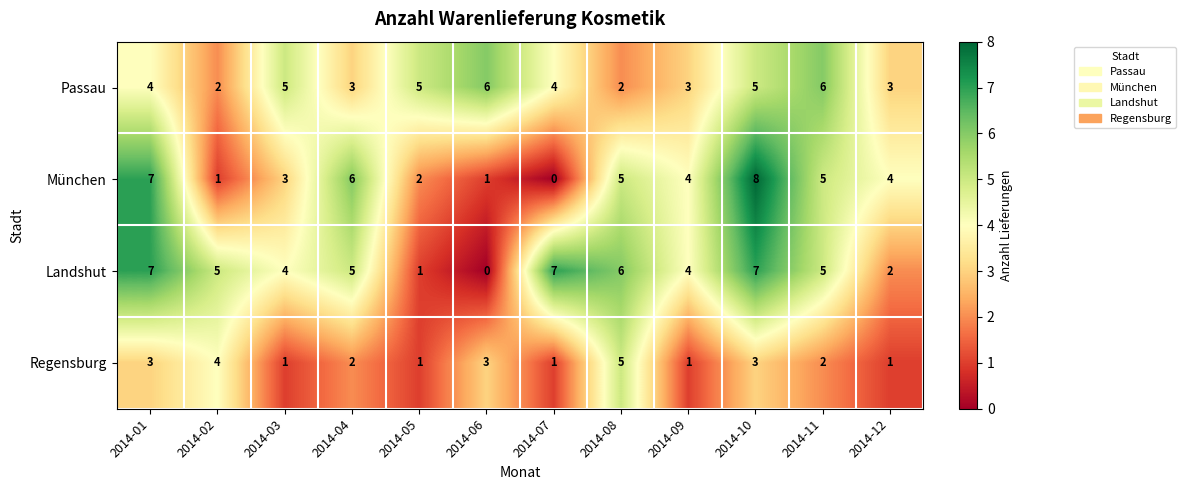

At which category does the chart reach its peak across all series?

2014-10